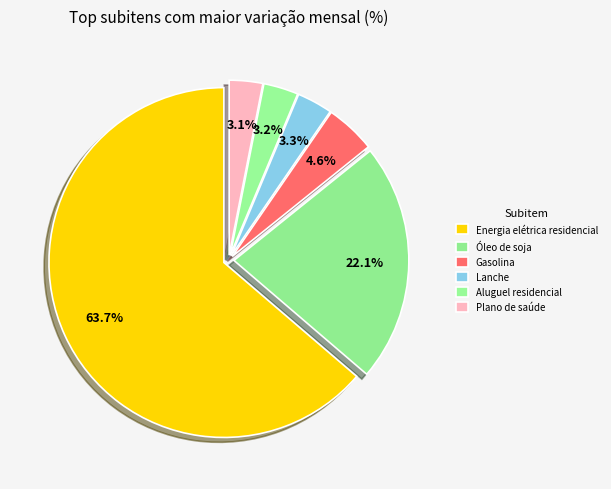

How many segments does this pie chart have?

6